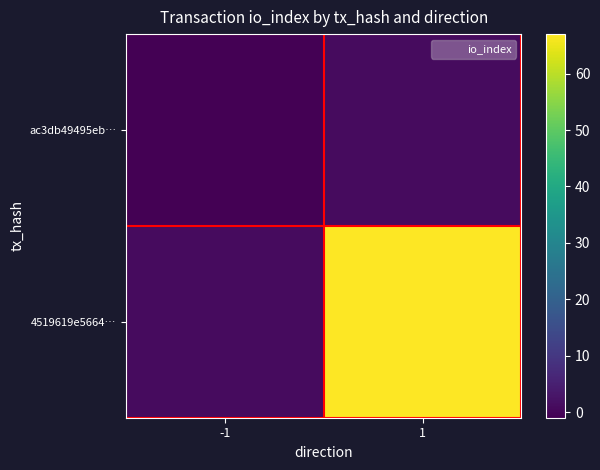

How many data points does each series have?

2